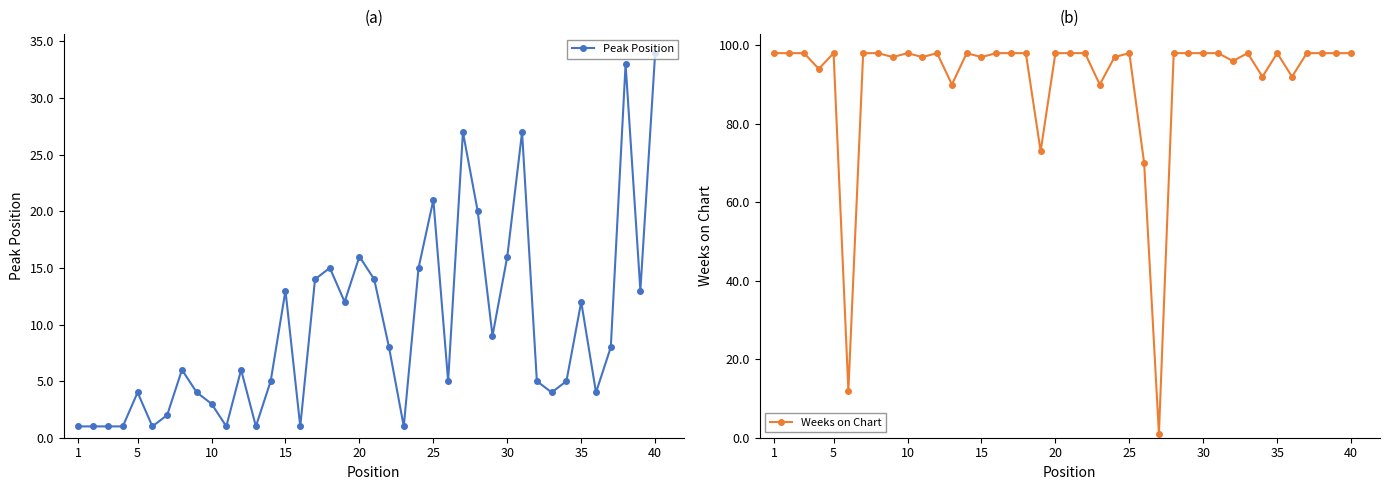

What is the highest value of the Peak Position series?

34